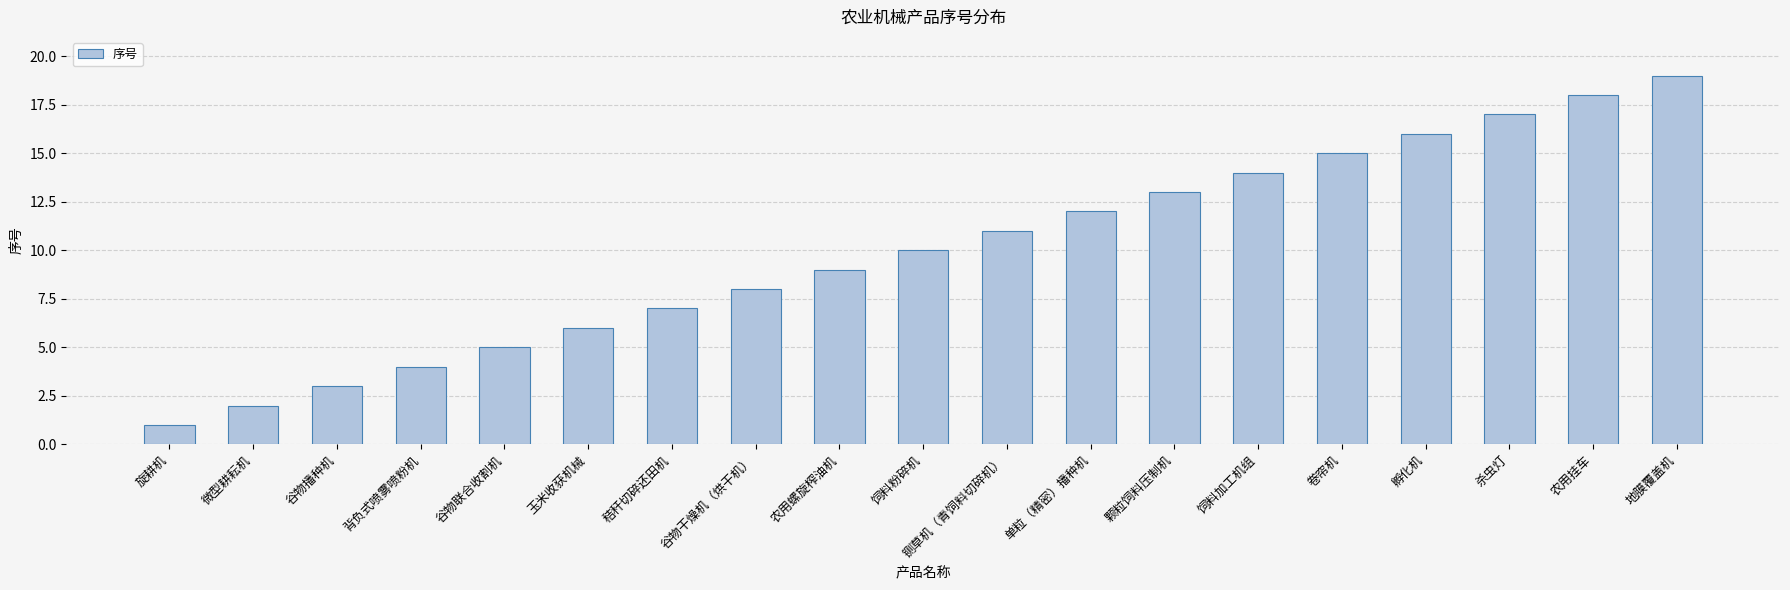

What is the difference between the maximum and minimum values?

18